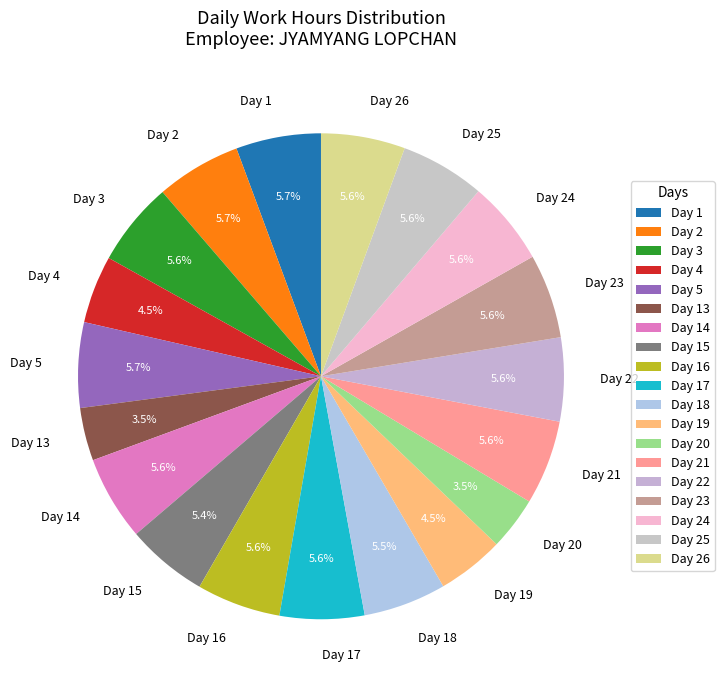

What portion of the pie excludes Day 22?

94.4%